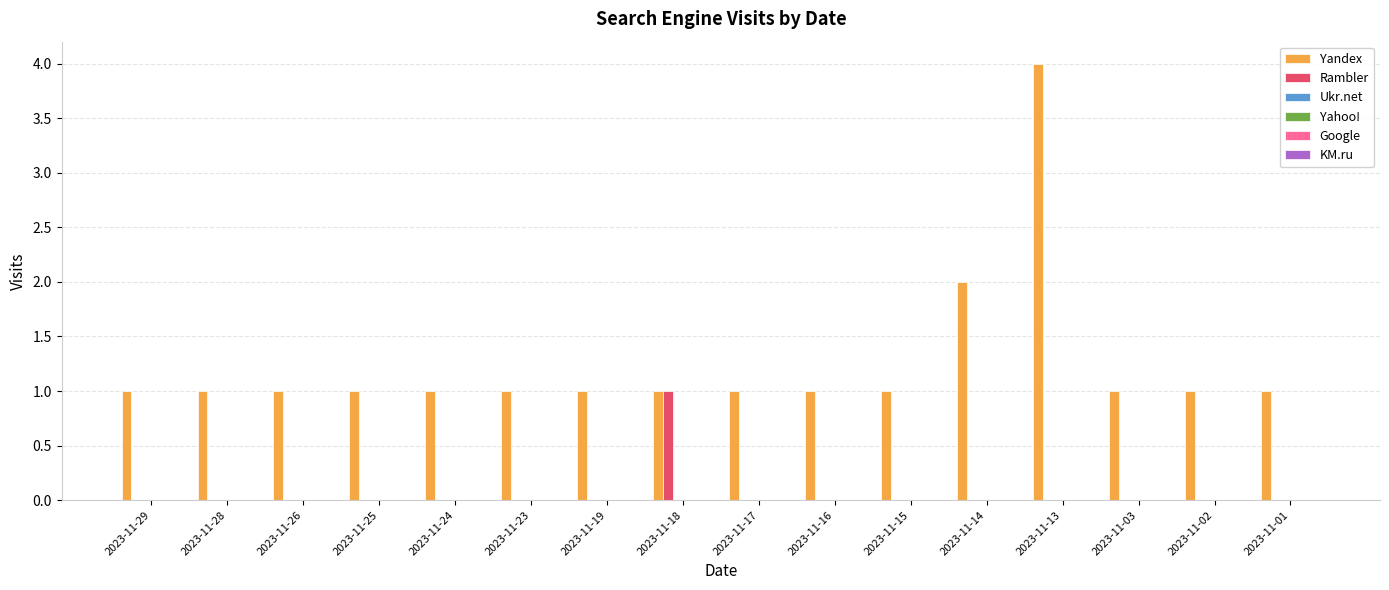

Which series has the largest total across all categories?

Yandex